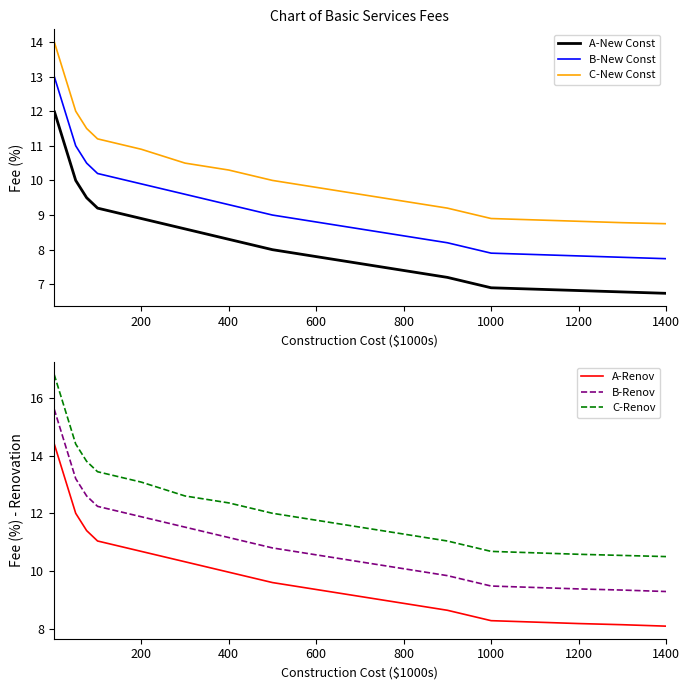

Which series changed the most between 14 and 17?

A-Renov